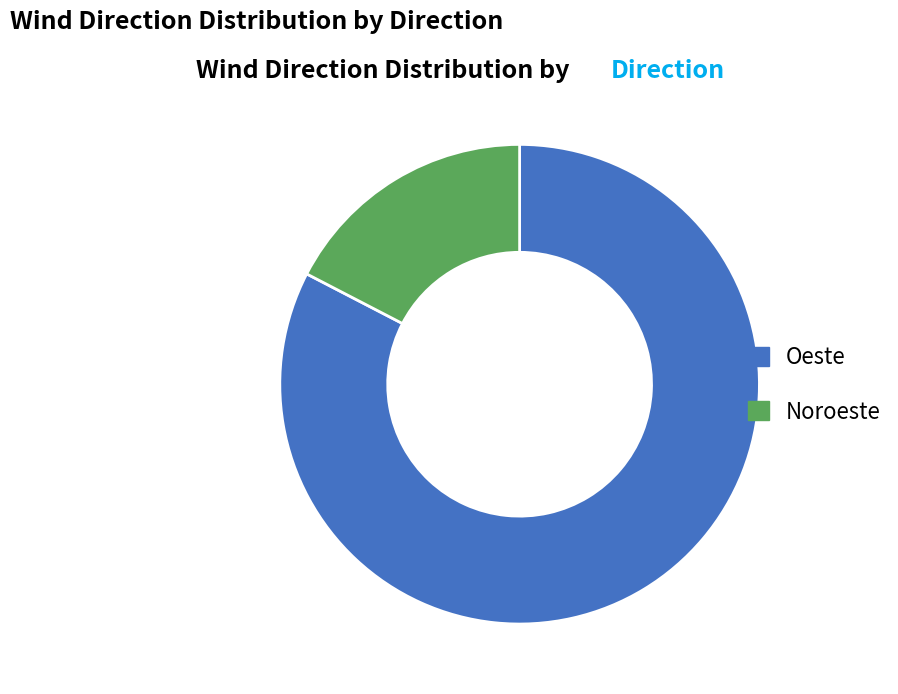

Which category has the biggest portion of the pie?

Oeste